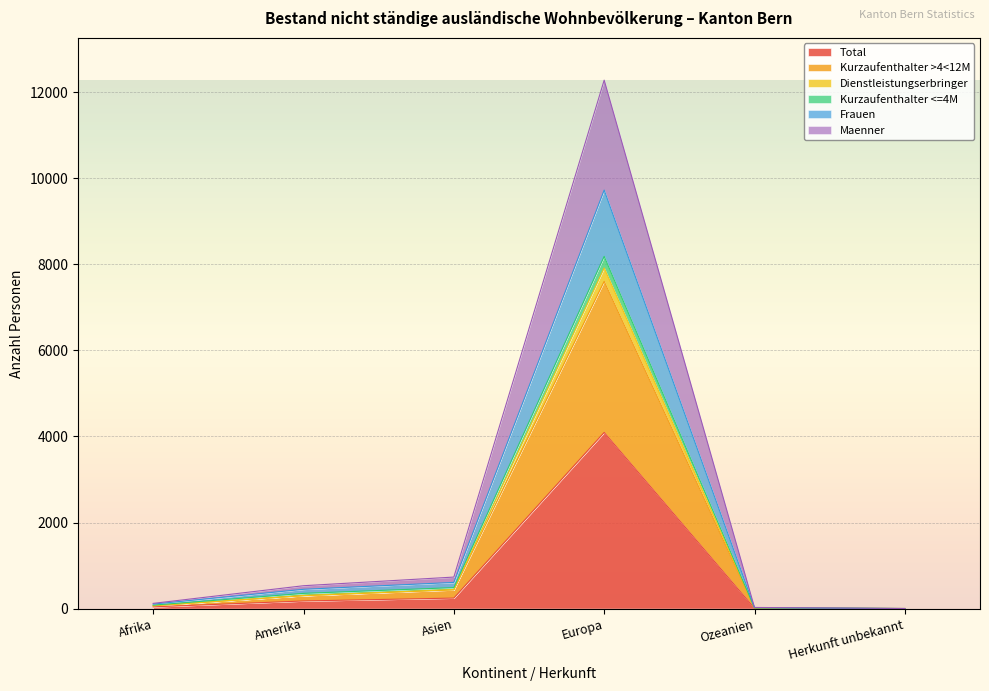

In Kurzaufenthalter >4<12M, how many points are higher than both neighbors (excluding endpoints)?

1